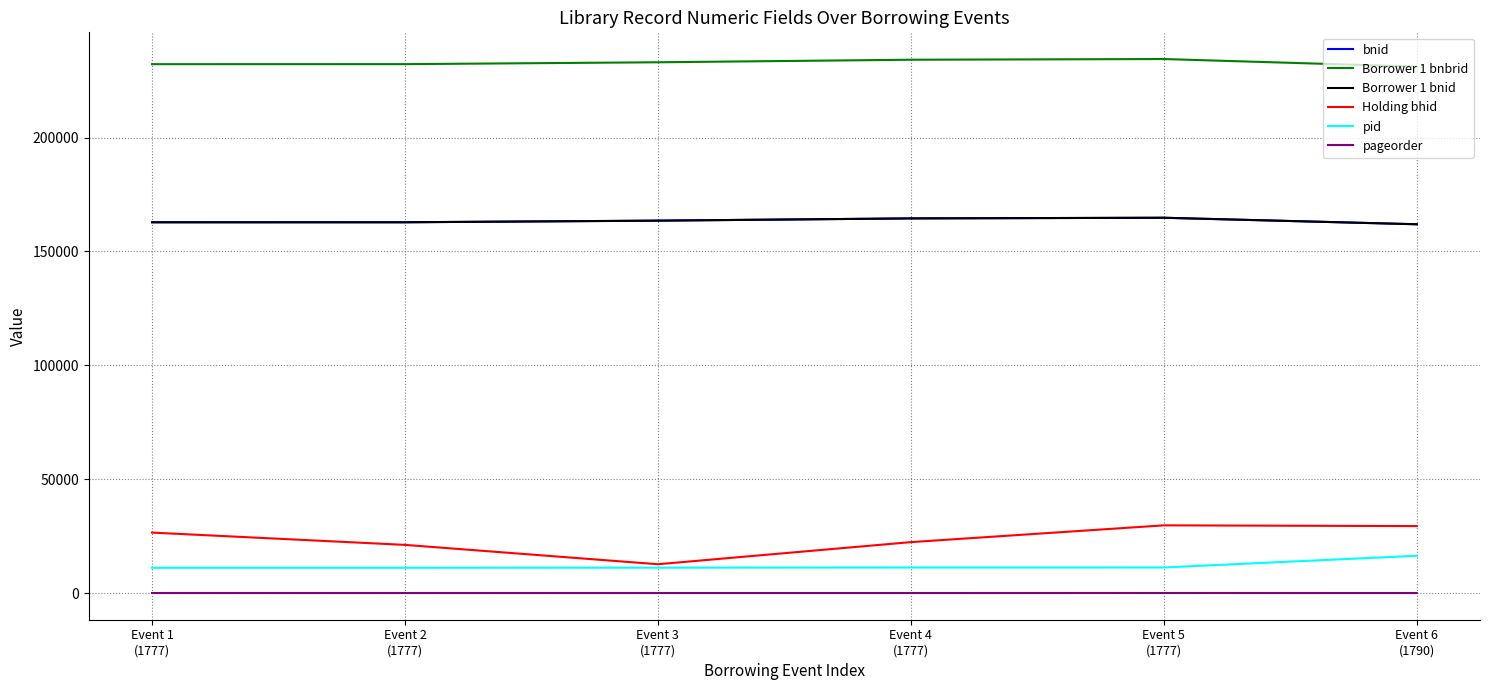

Does the chart have visible grid lines?

Yes